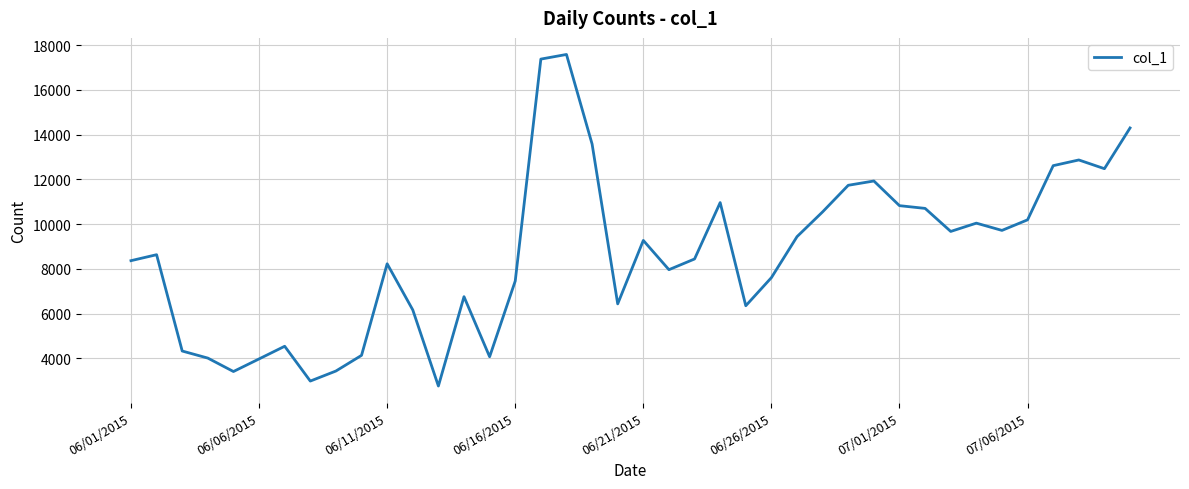

What is the maximum value shown in the chart?

17585